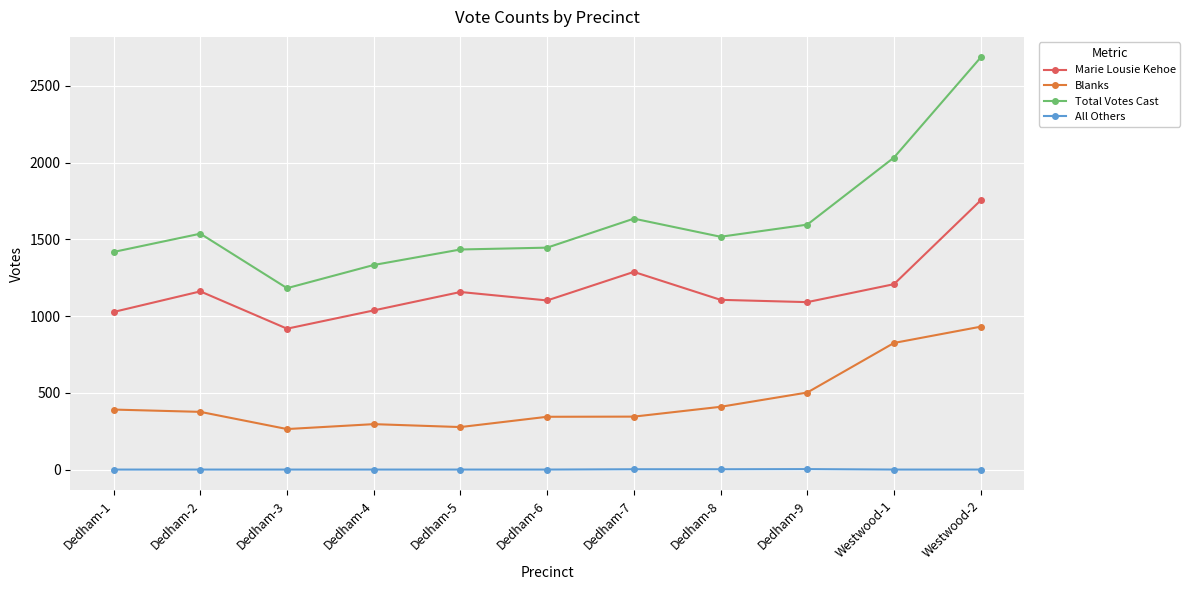

Where is the first local maximum for Marie Lousie Kehoe?

Dedham-2